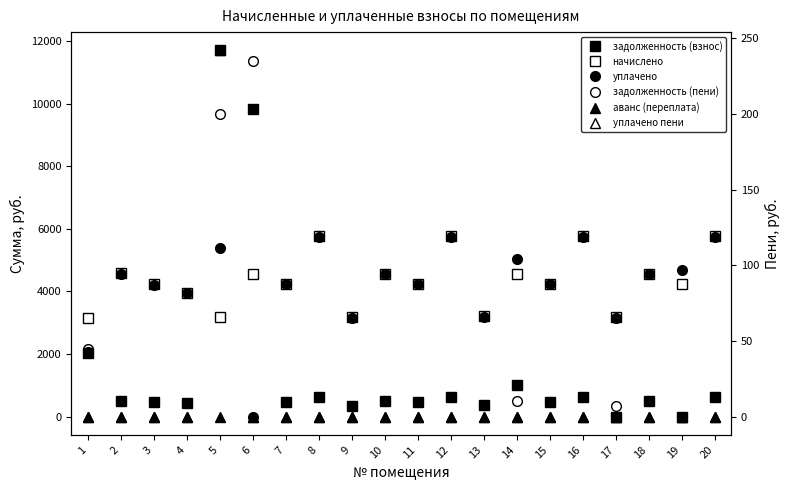

What is the difference between the maximum and minimum values in the задолженность (взнос) series?

11707.6